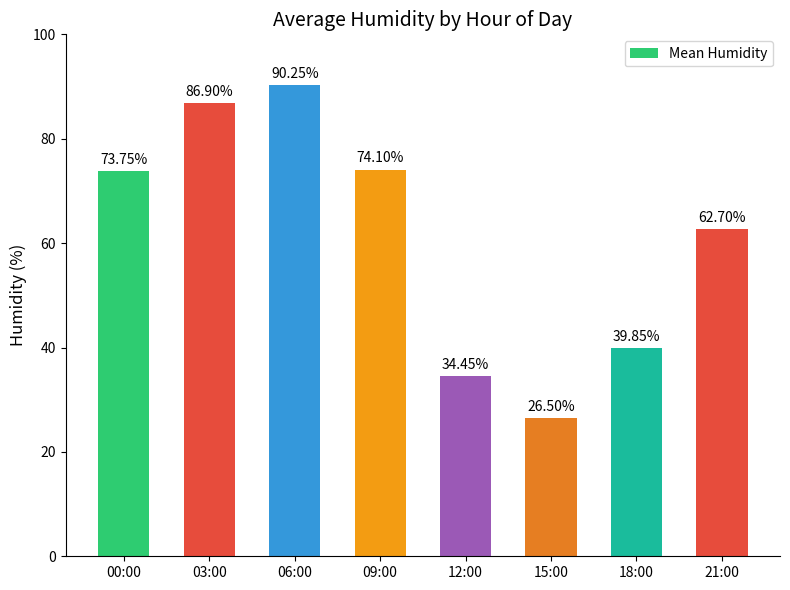

Between 06:00 and 15:00, which is larger?

06:00